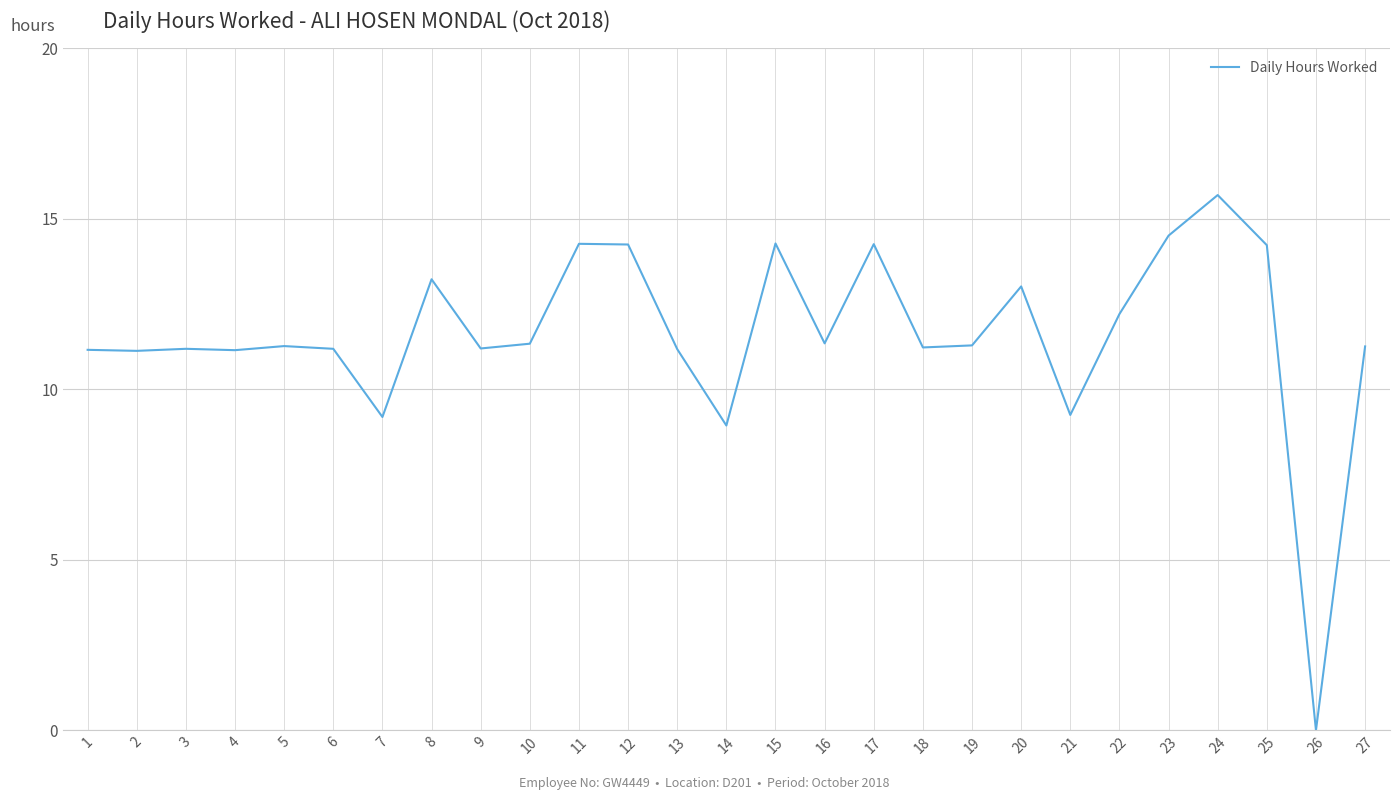

Is this an area chart (filled region under the line)?

No